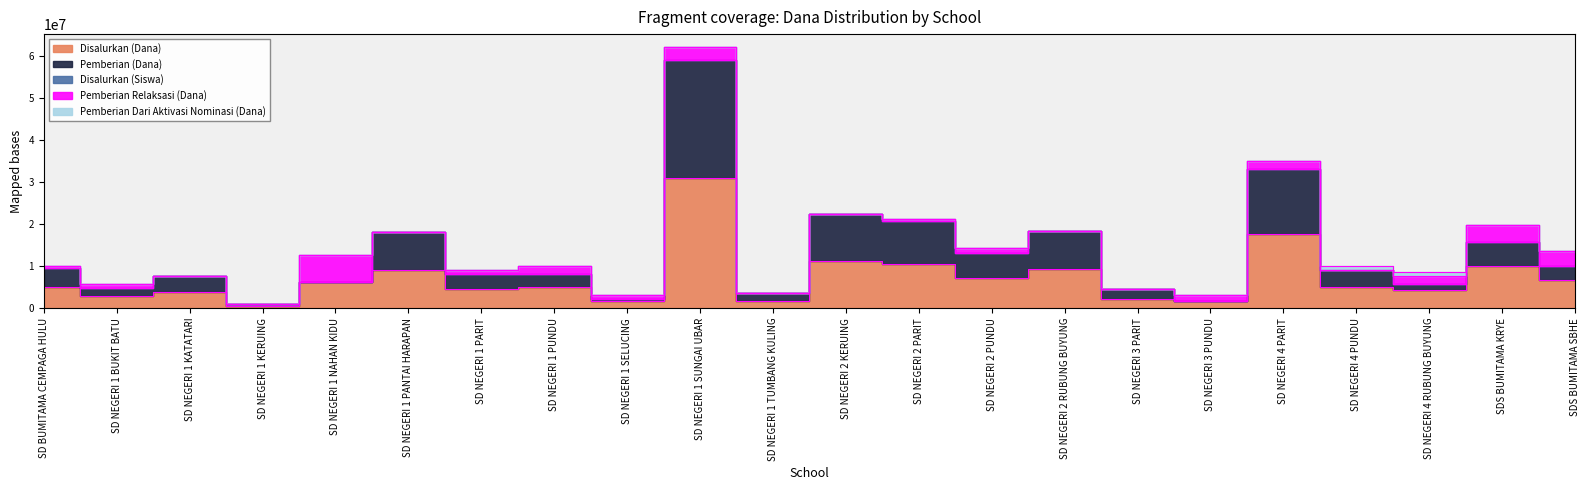

Reading left to right, list all the values displayed in this chart.

Disalurkan (Dana): 4950000	2925000	3825000	450000	6300000	9000000	4500000	4950000	1575000	31050000	1800000	11250000	10575000	7200000	9225000	2250000	1575000	17550000	4950000	4275000	9900000	6750000
Pemberian (Dana): 9450000	4725000	7650000	900000	6300000	18000000	8100000	8100000	2250000	58950000	3600000	22500000	20700000	13050000	18450000	4500000	1800000	33075000	9000000	5850000	15750000	9900000
Disalurkan (Siswa): 9900011	5850007	7650009	900001	12600014	18000023	9000011	9900015	3150004	62100079	3600004	22500029	21150025	14400020	18450024	4500006	3150004	35100044	9900012	8550010	19800023	13500016